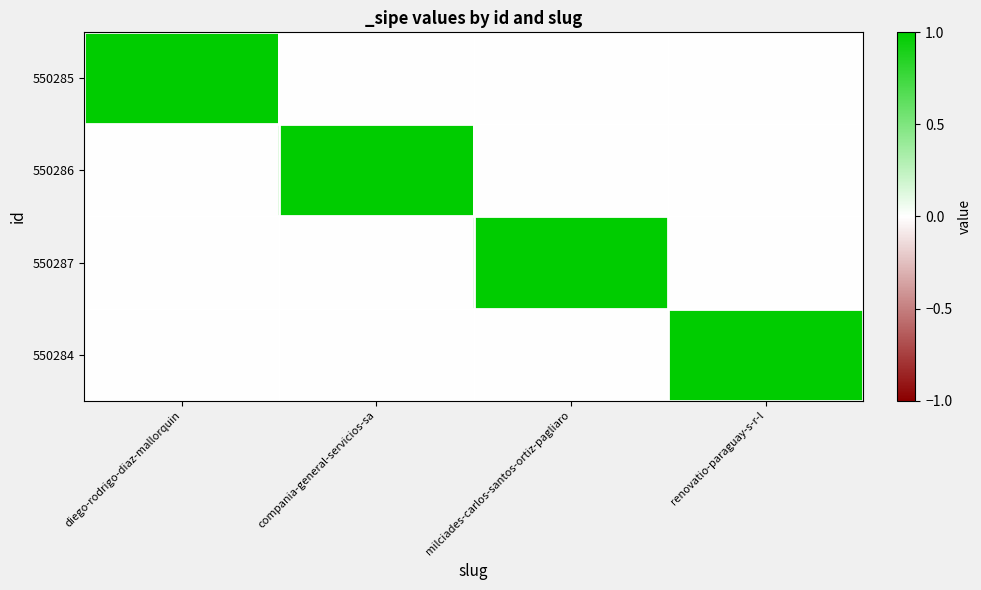

At how many categories does at least one series exceed 0?

4